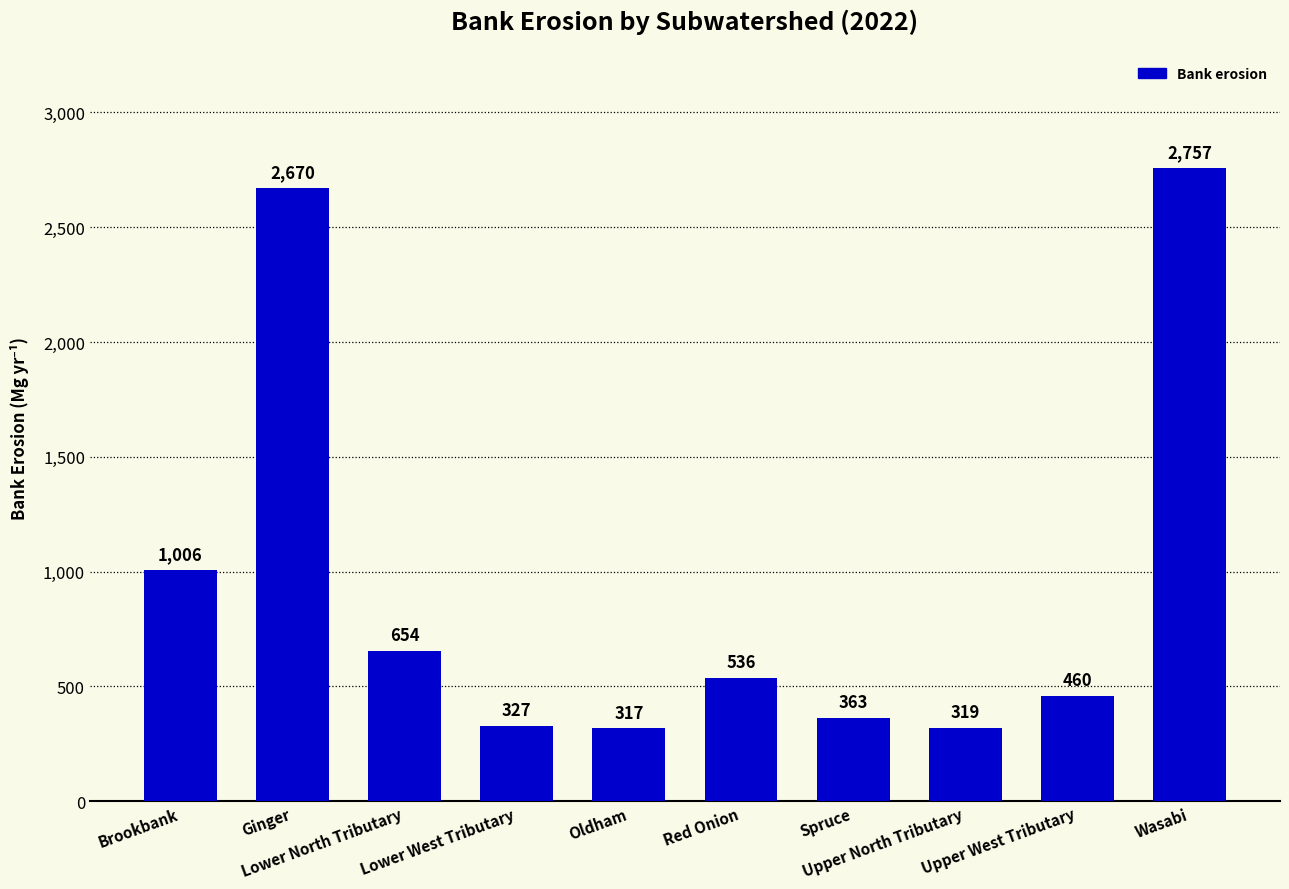

Reading left to right, what are all the values shown in this chart?

Brookbank=1006	Ginger=2670	Lower North Tributary=654	Lower West Tributary=327	Oldham=317	Red Onion=536	Spruce=363	Upper North Tributary=319	Upper West Tributary=460	Wasabi=2757